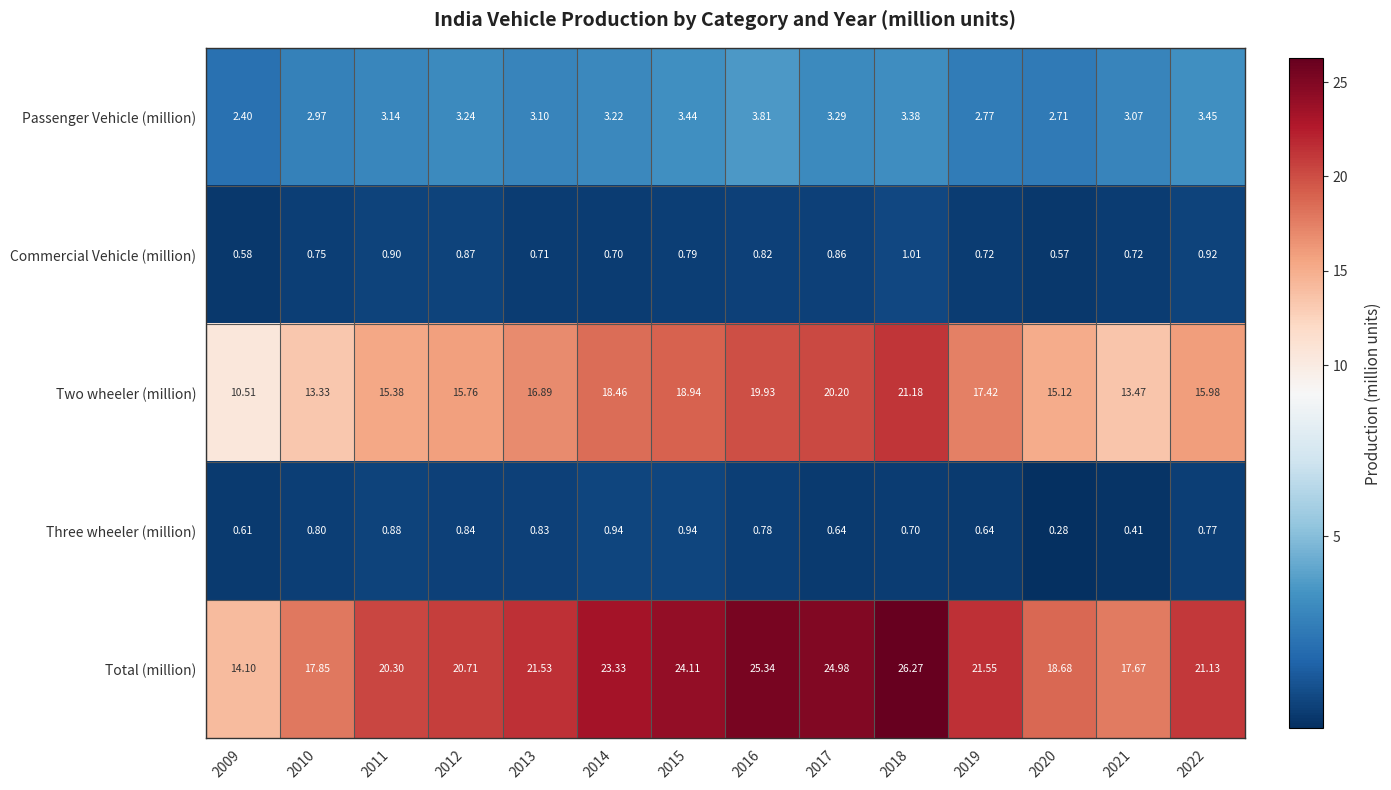

Which series has the largest range (max minus min)?

Total (million)